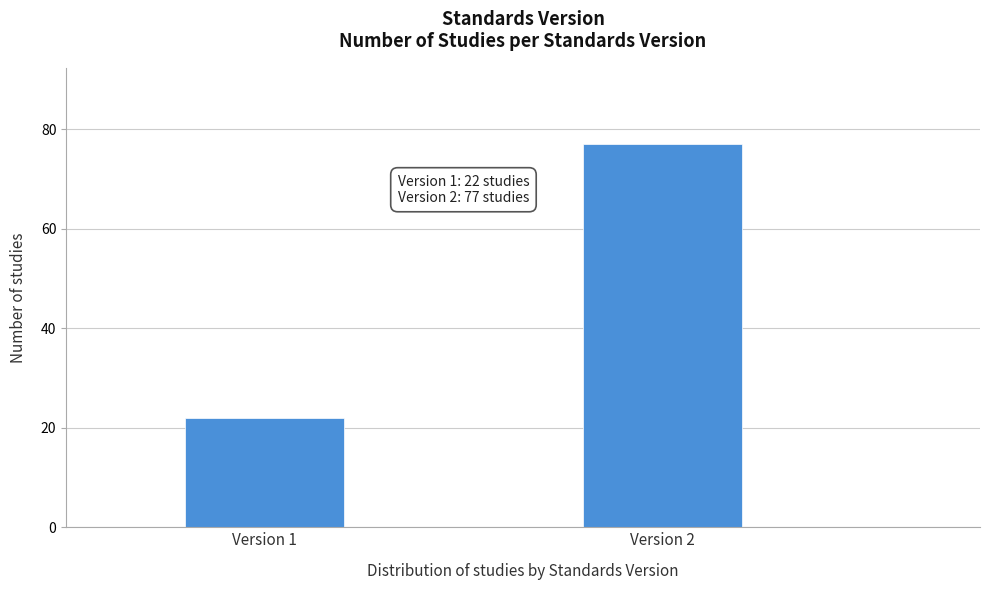

Reading left to right, extract all data points from this chart.

22	77